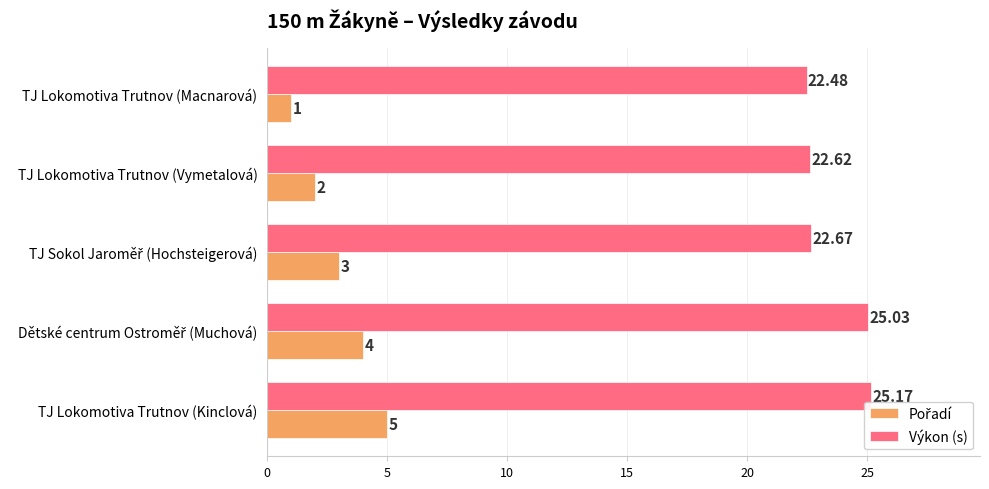

Which category has the lowest value across all series?

TJ Lokomotiva Trutnov (Macnarová)